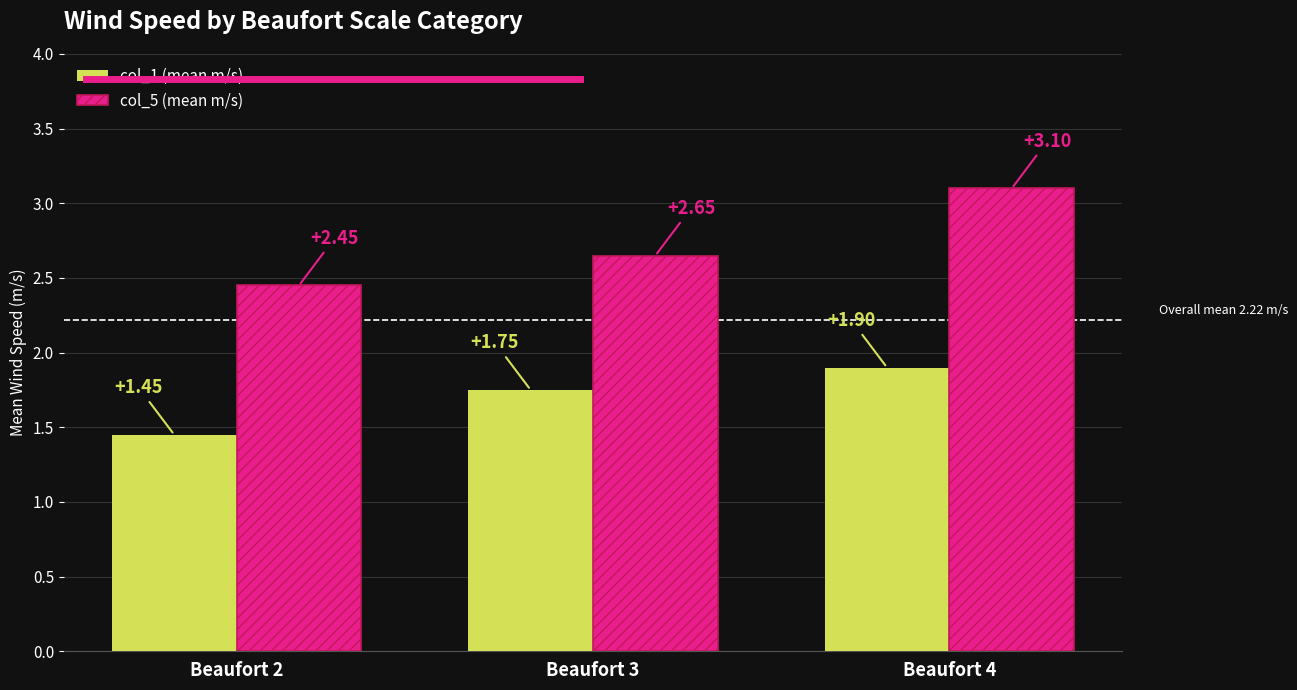

At which category does the chart reach its peak across all series?

Beaufort 4